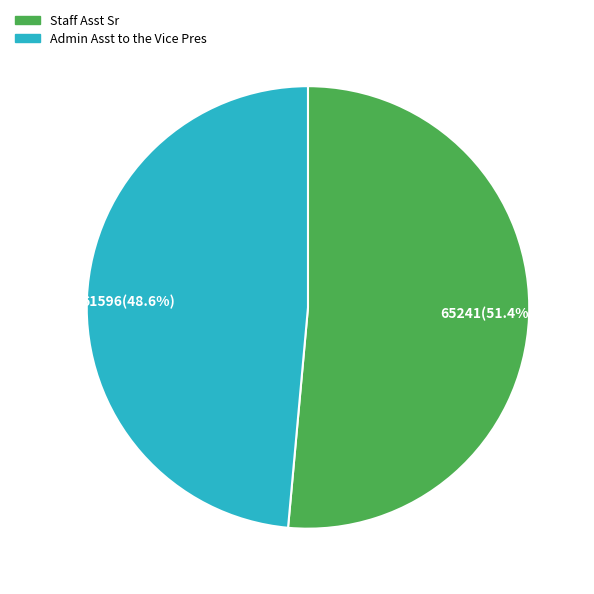

Approximately how many times larger is the value at 61596(48.6%) compared to 65241(51.4%)?

0.9